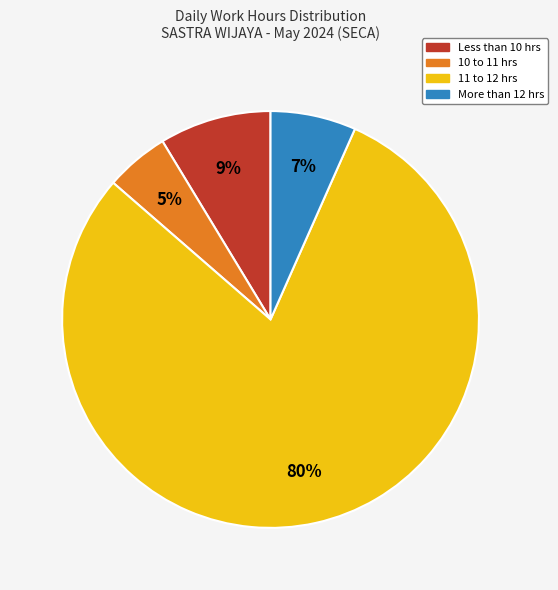

To the nearest percent, what is the average slice percentage?

25%